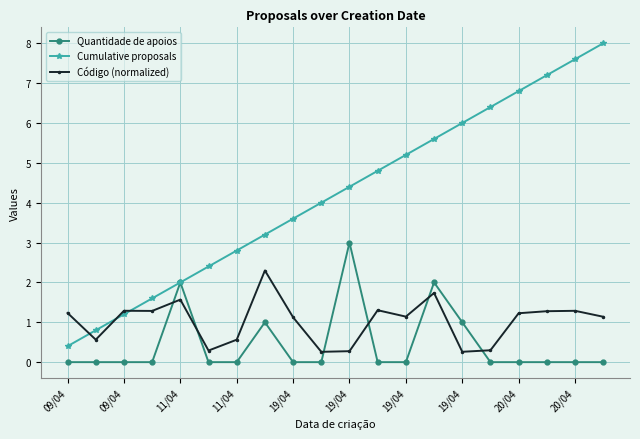

How many categories are shown in the chart?

20